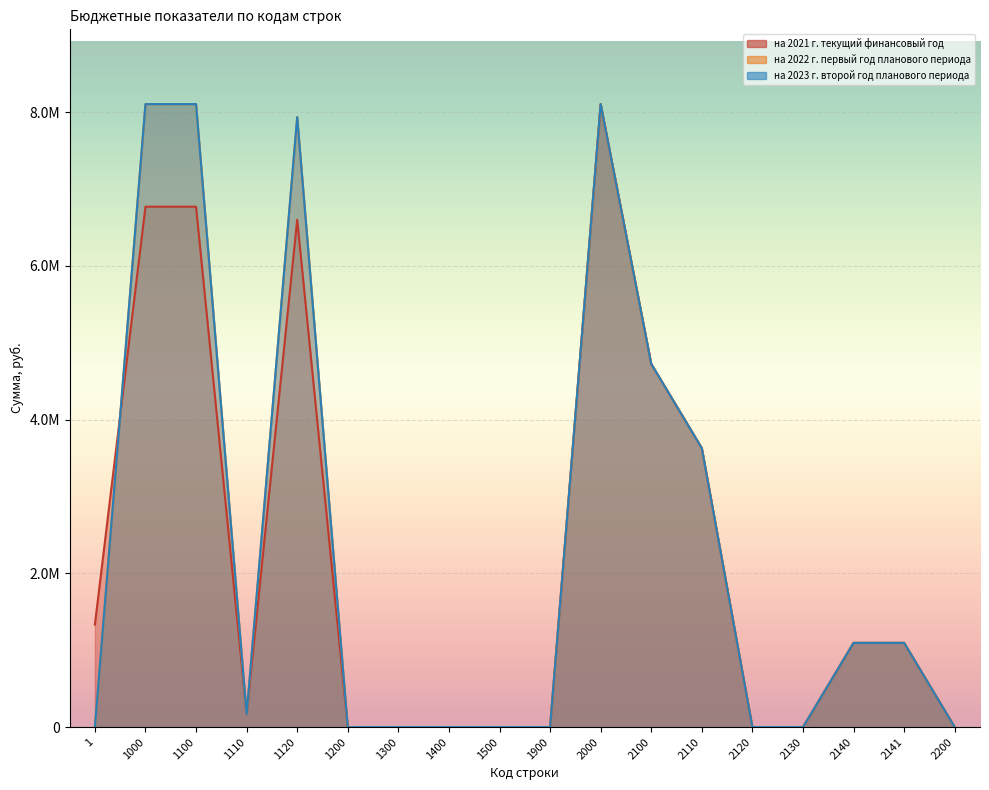

Where is the first local minimum for на 2021 г. текущий финансовый год?

1110